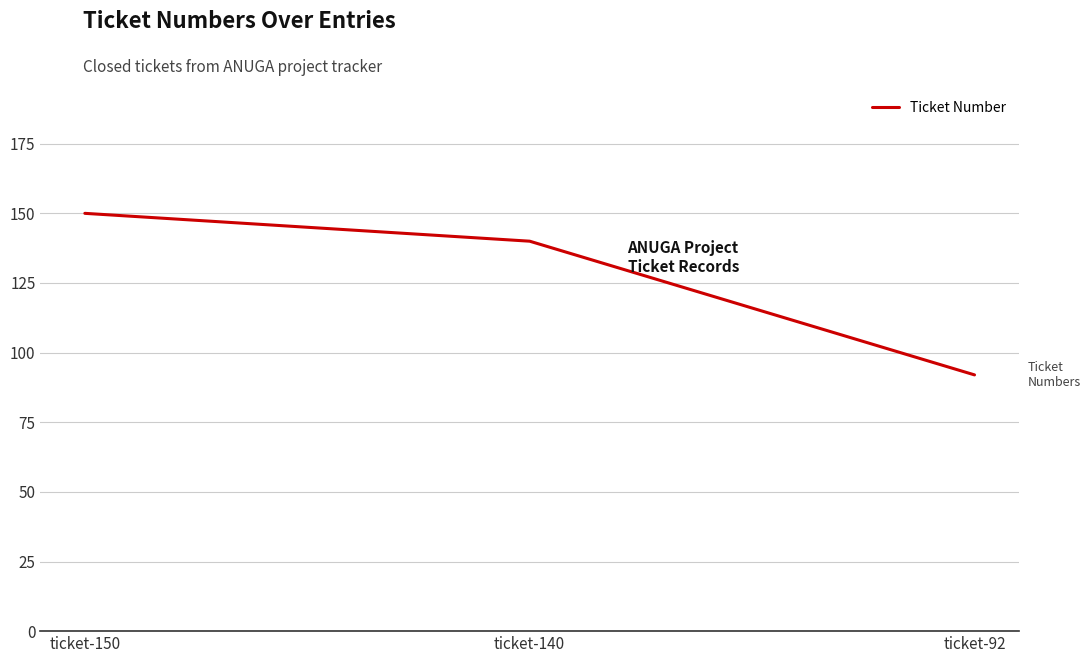

What is the difference between the values at ticket-140 and ticket-92?

48